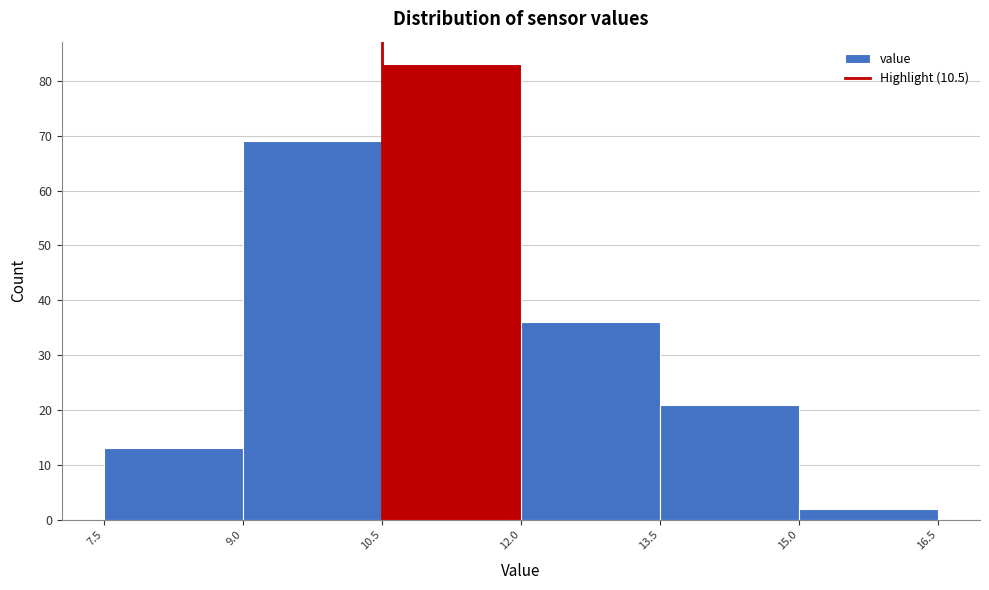

What is the height of the bar covering 7.5 to 9.0 on the x-axis? The values are not printed on the chart, so give them approximately, as read against the axis.

13